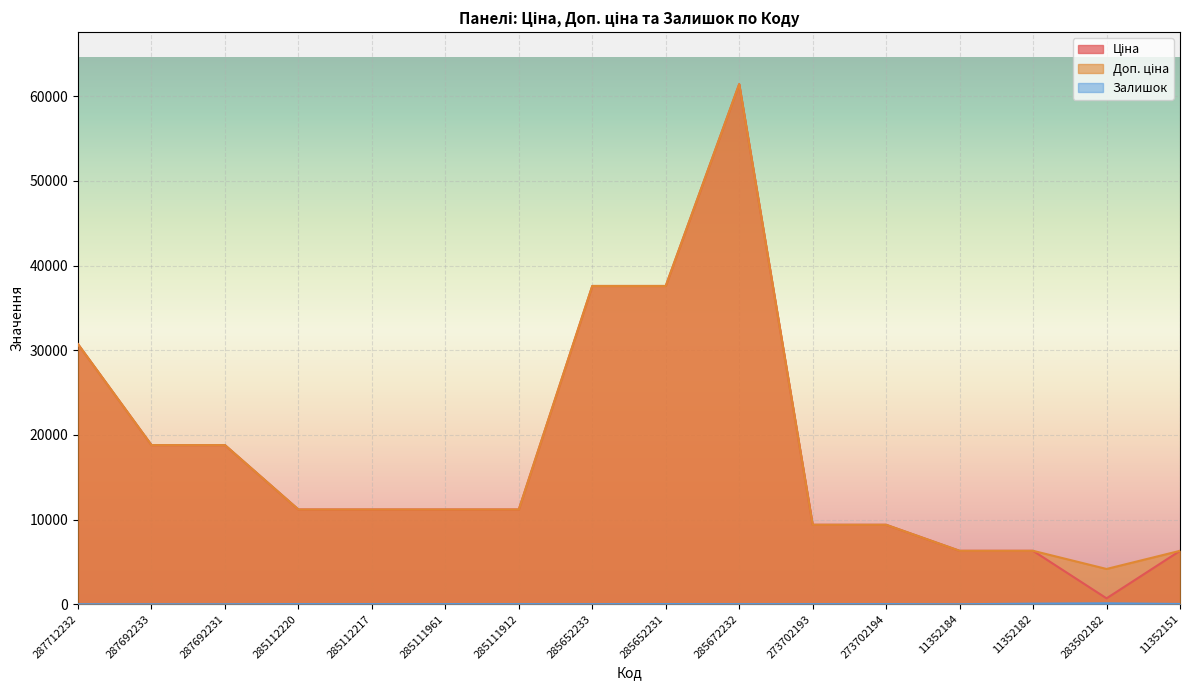

At which category does the chart reach its minimum across all series?

287712232